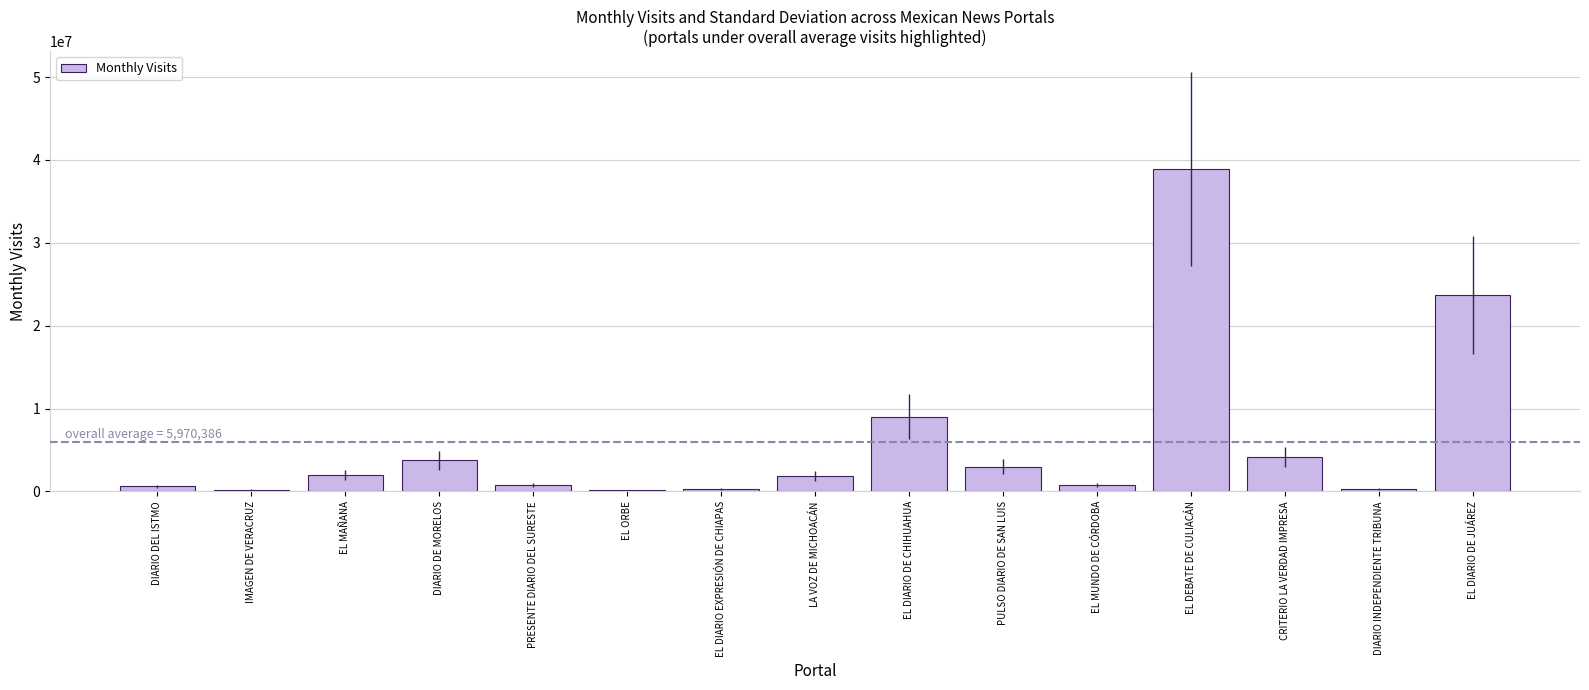

What value does the data have at EL DIARIO DE CHIHUAHUA?

9039681